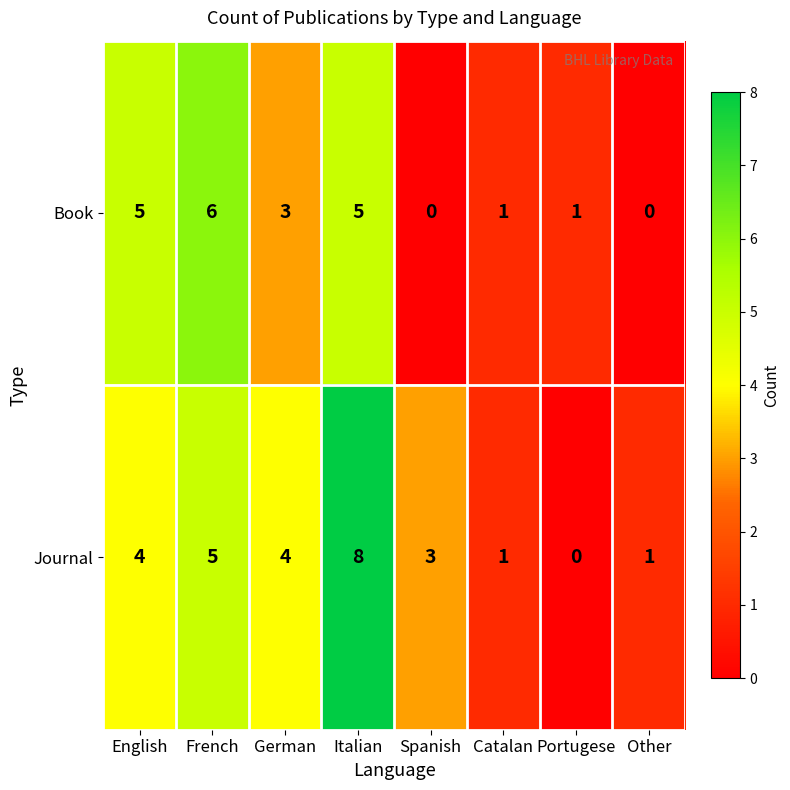

What value does the Journal series have at Spanish?

3